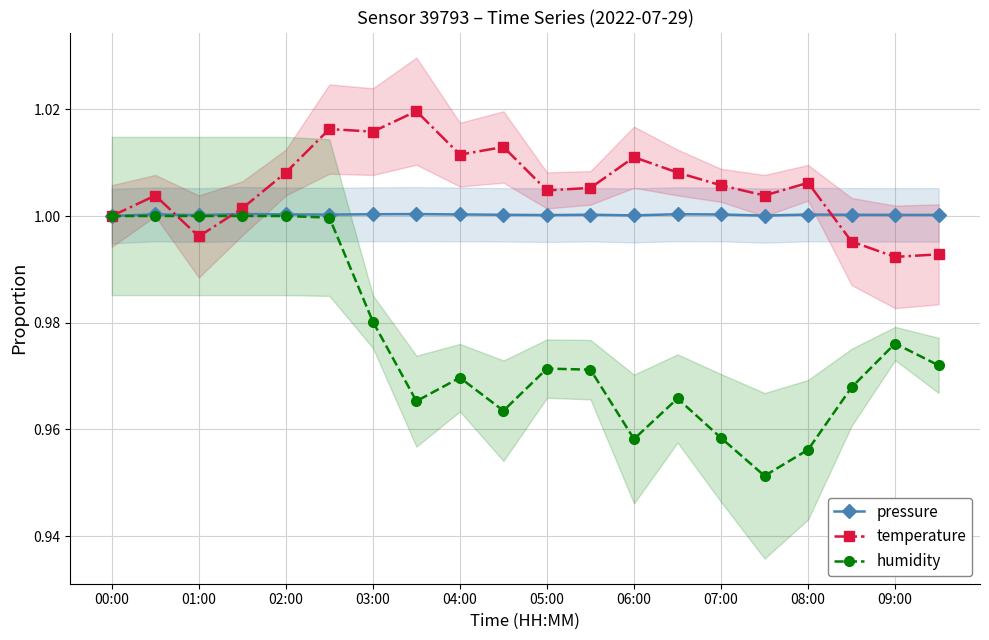

Which series has the largest total across all categories?

temperature